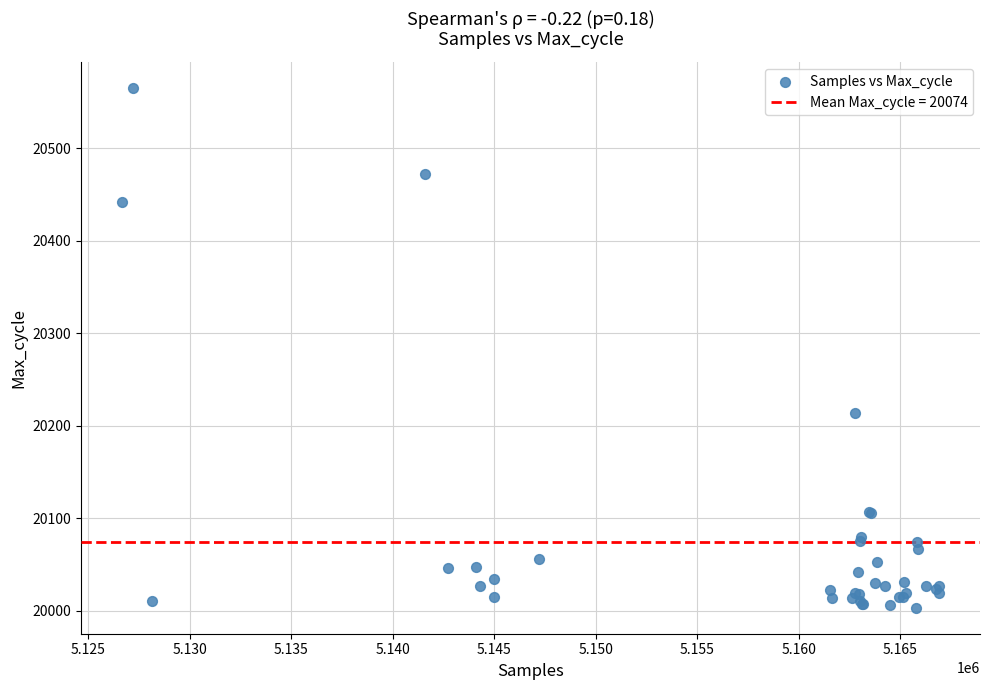

What Y value in the scatter plot is closest to 20284?

20214